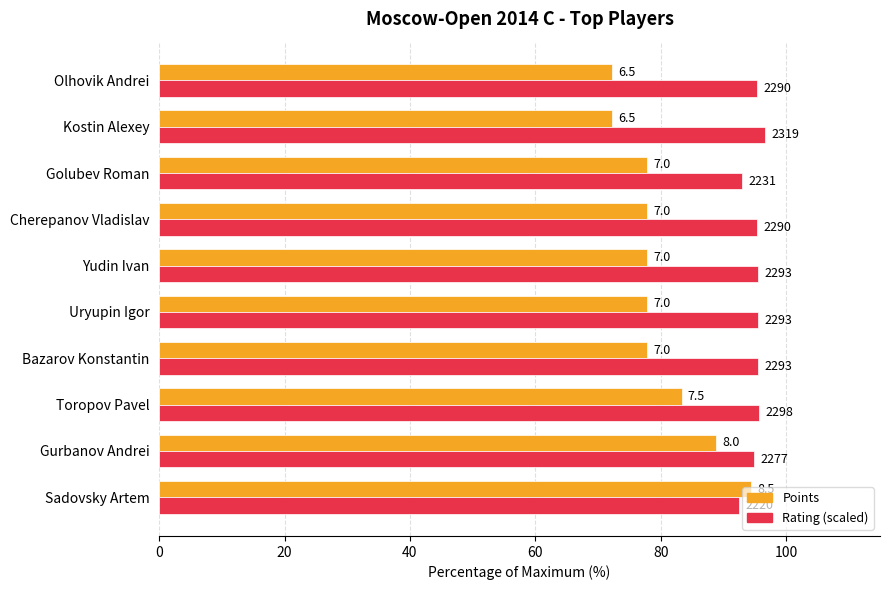

What are all the series names shown in the legend?

Points, Rating (scaled)